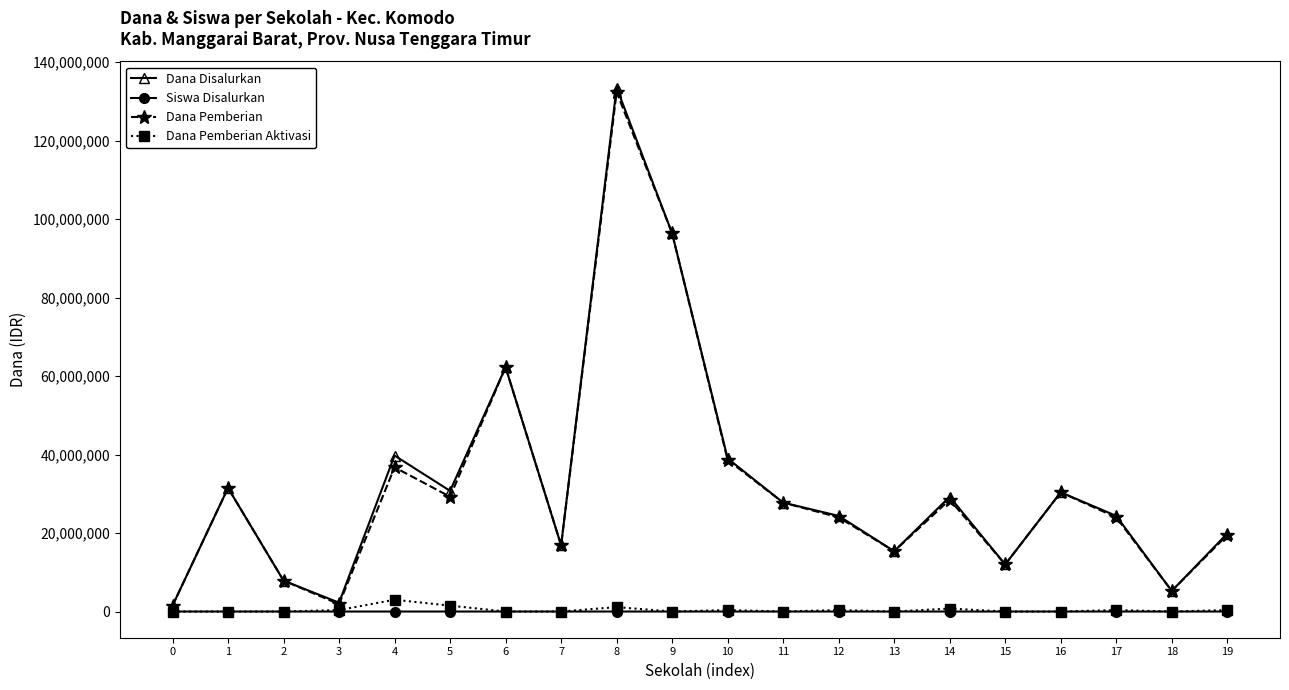

What value does the Dana Pemberian Aktivasi series have at 19, to the nearest 10?

375000